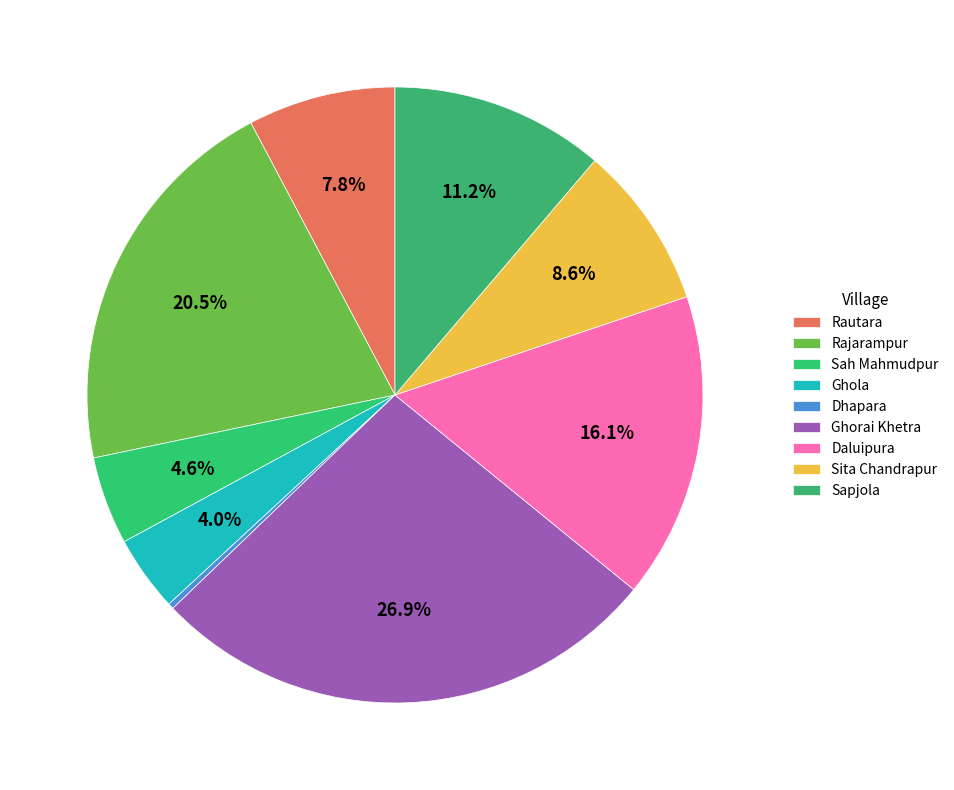

True or false: Daluipura accounts for 16% of the total.

True